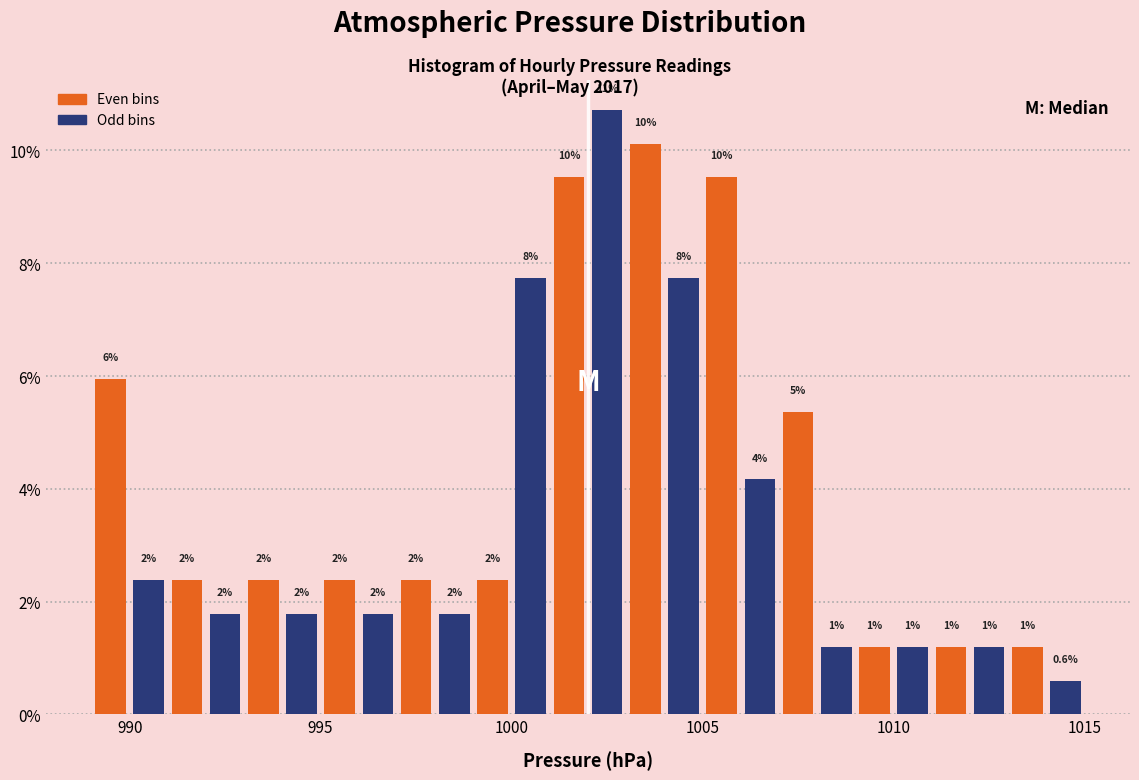

Read against the x-axis, roughly where is the centre of the tallest bar?

1002.5